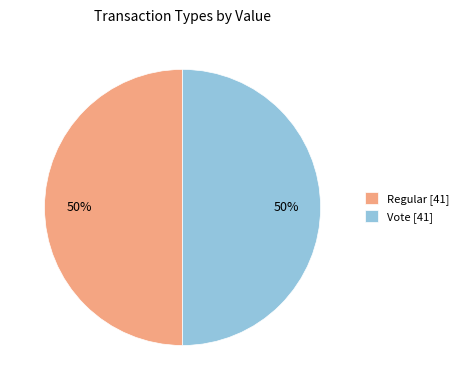

Combined, do Vote and Regular account for over 50%?

Yes